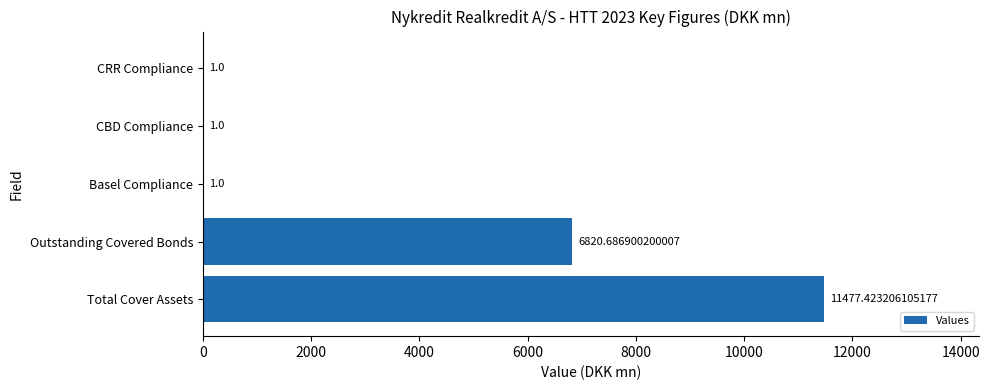

What is the sum of all values?

18301.1